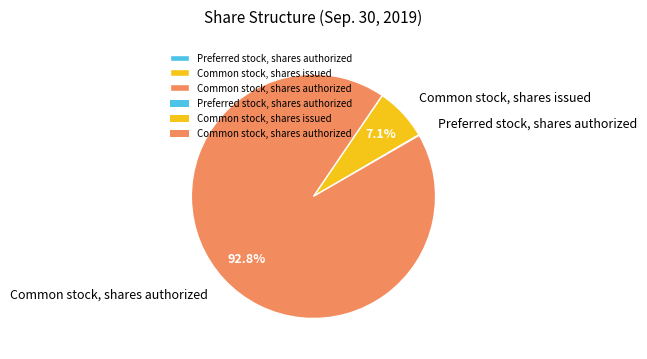

Is there a majority slice in this chart?

Yes